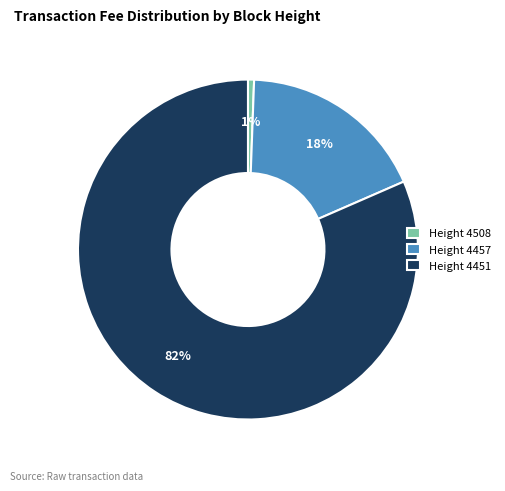

Count the number of slices in the pie.

3